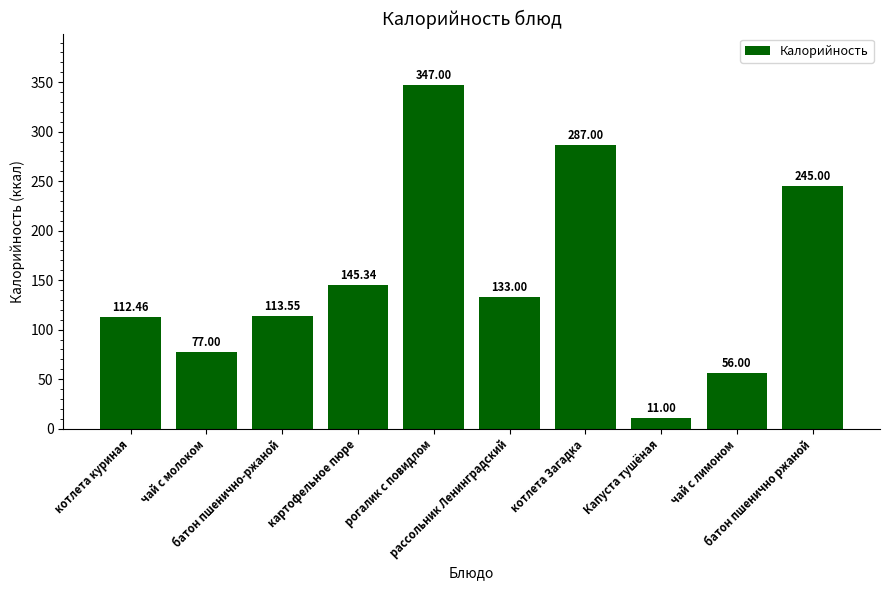

What is the average value?

152.7